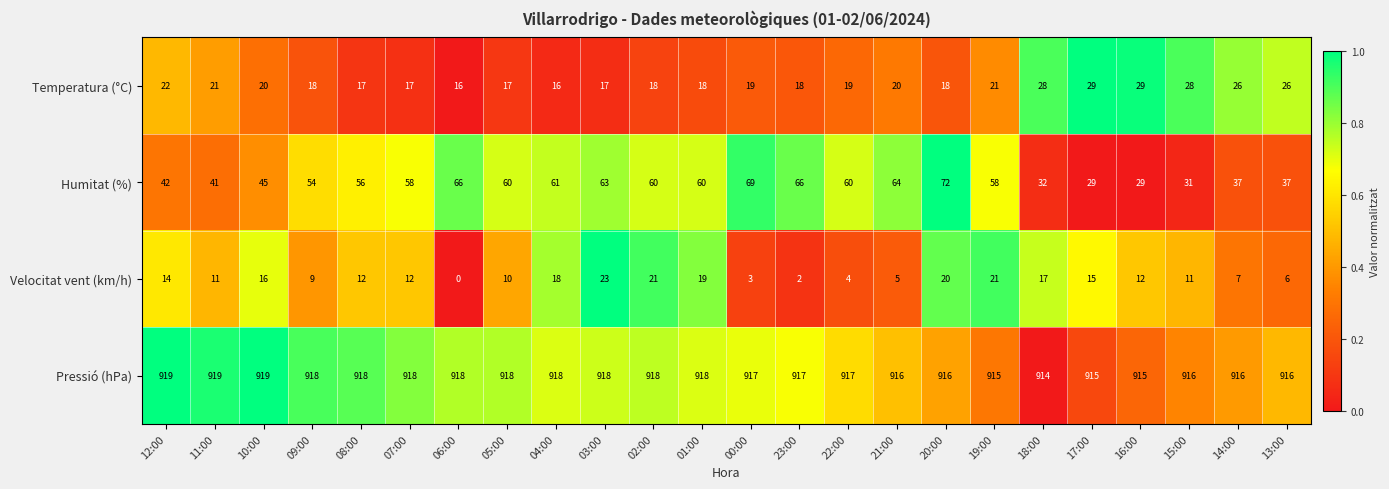

How many series are shown in this chart?

4